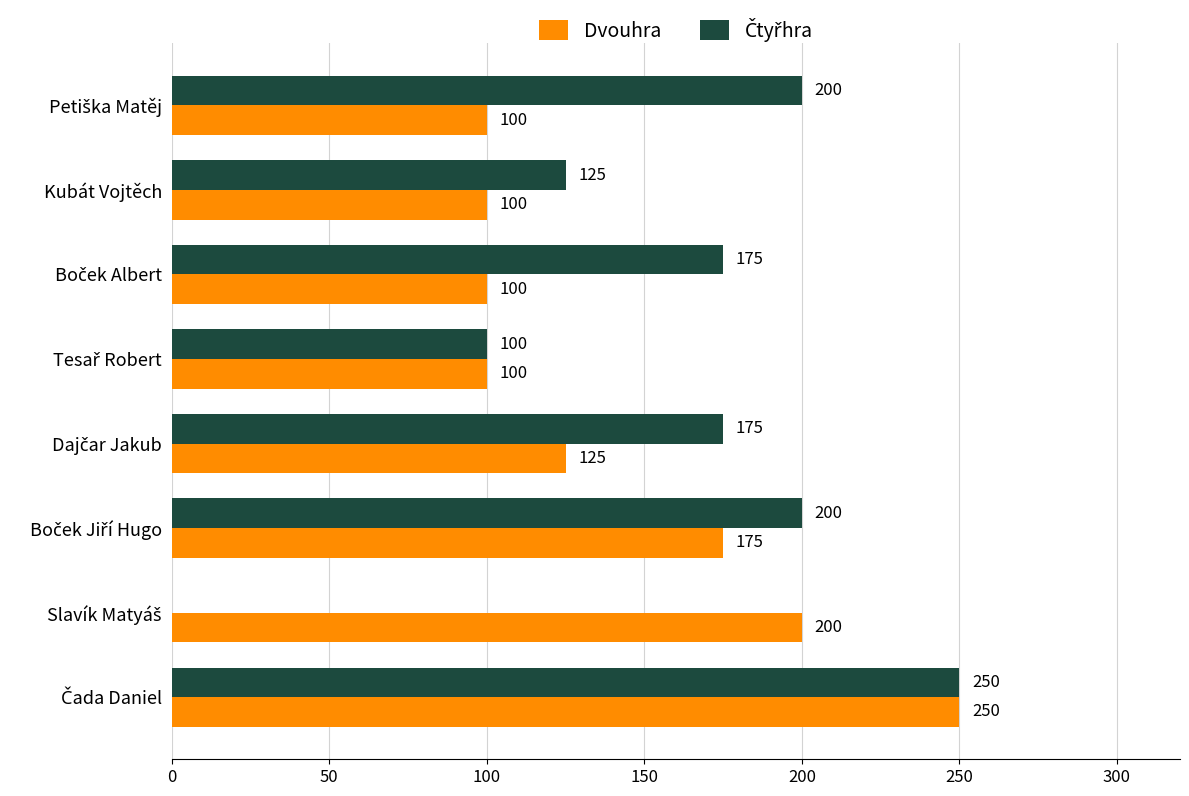

What is the maximum value shown in the chart?

250